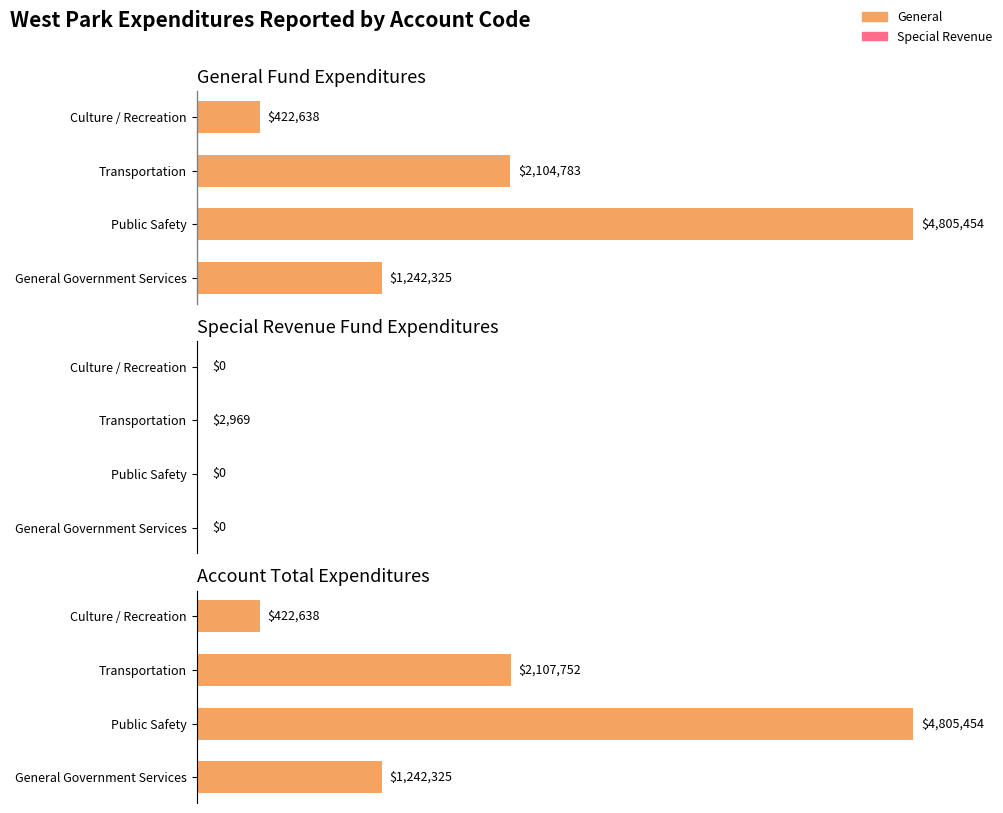

Reading right to left, what are all the values shown in this chart?

General: 422638	2104783	4805454	1242325
Special Revenue: 0	2969	0	0
Account Total: 422638	2107752	4805454	1242325